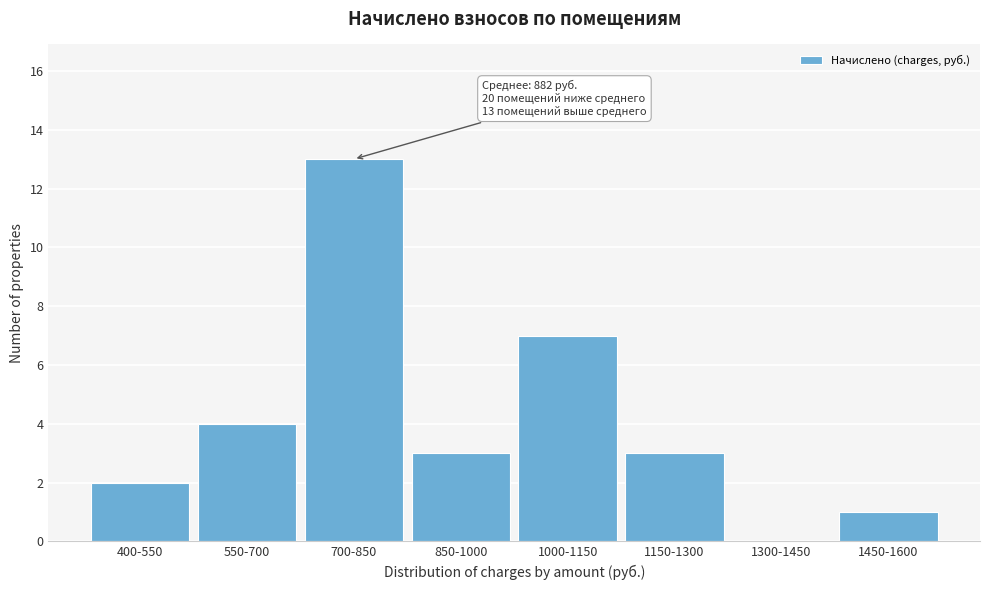

Reading left to right, what are all the values shown in this chart?

400-550=2	550-700=4	700-850=13	850-1000=3	1000-1150=7	1150-1300=3	1300-1450=0	1450-1600=1